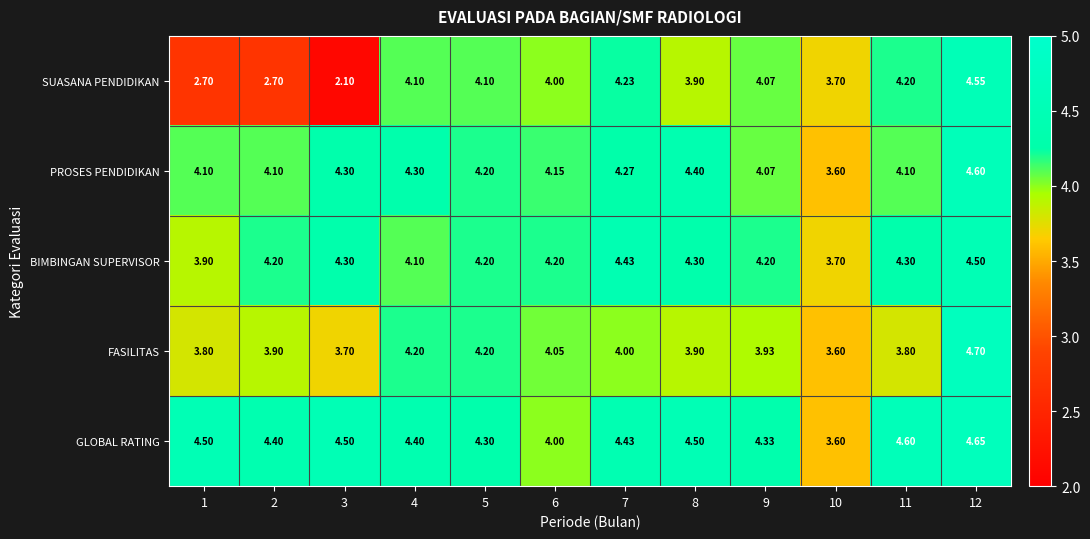

At which category is the sum across all series the highest?

12